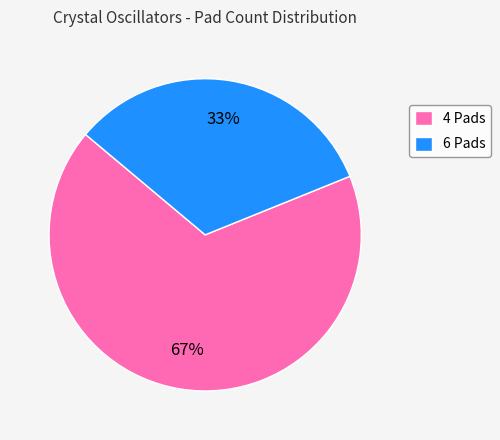

Between 4 Pads and 6 Pads, which is larger?

4 Pads